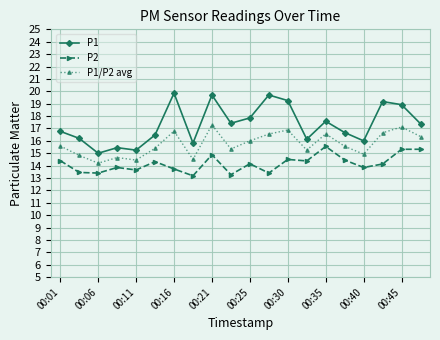

List the series in order of their peak value, highest first.

P1, P1/P2 avg, P2